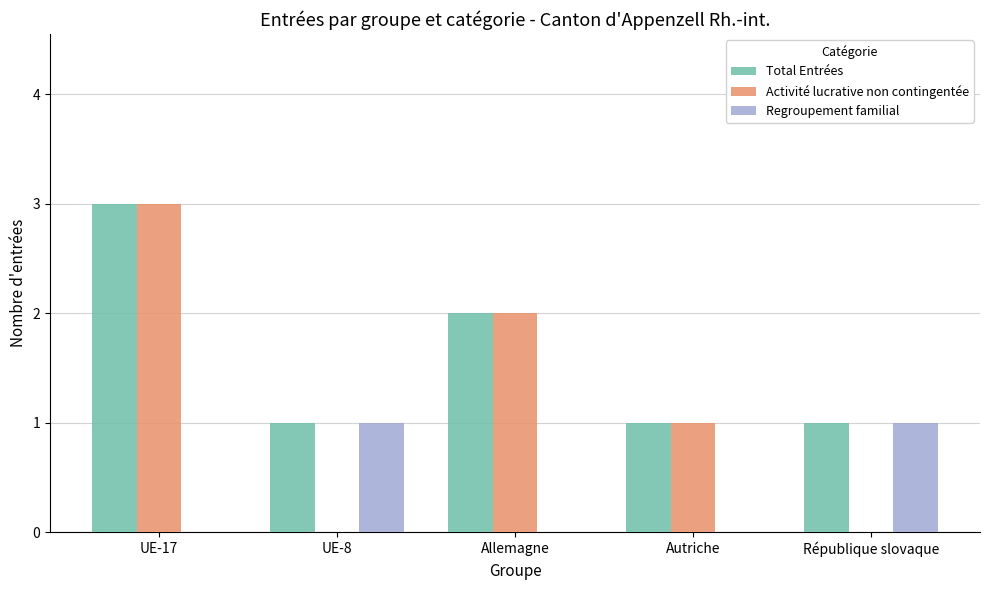

What is the maximum value shown in the chart?

3